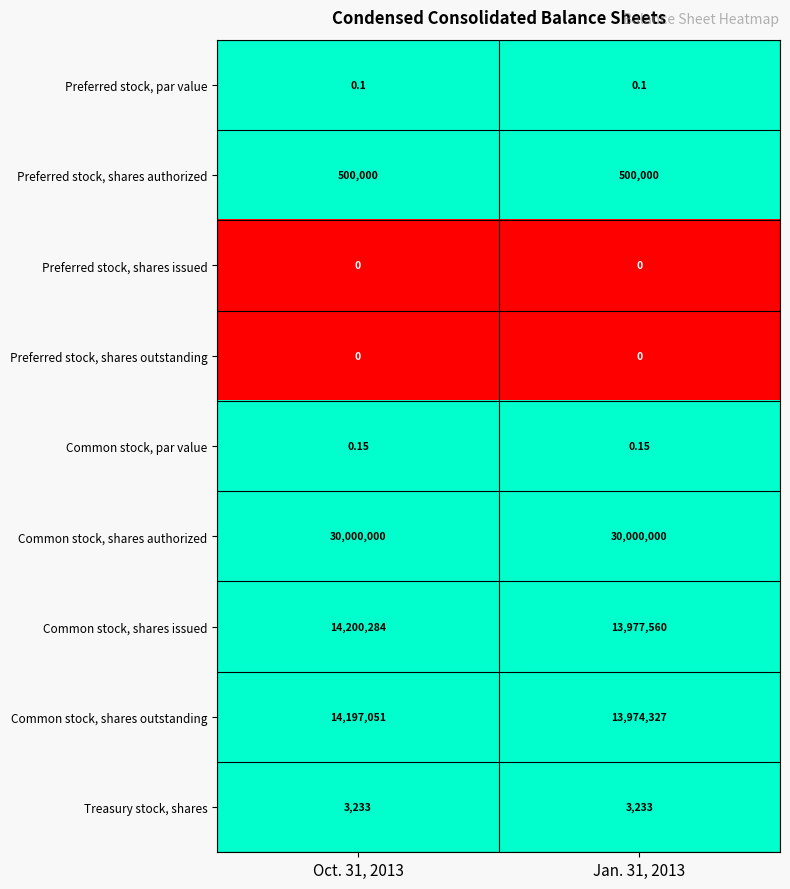

Is the value of Preferred stock, shares issued at Oct. 31, 2013 greater than the value of Preferred stock, par value at Jan. 31, 2013?

No